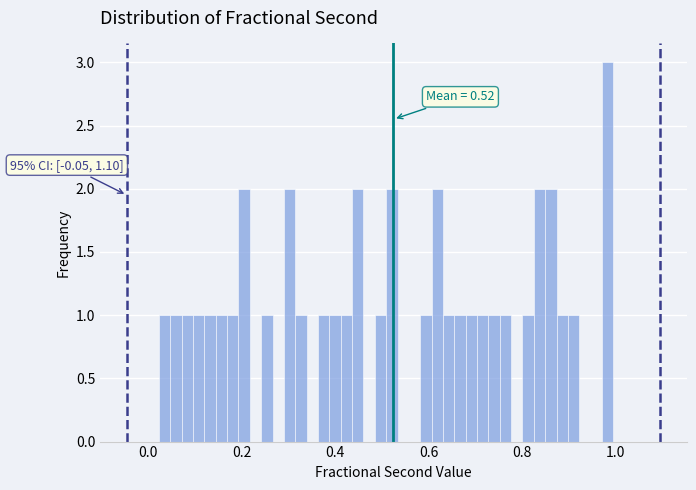

Read against the x-axis, roughly where is the centre of the tallest bar?

0.98